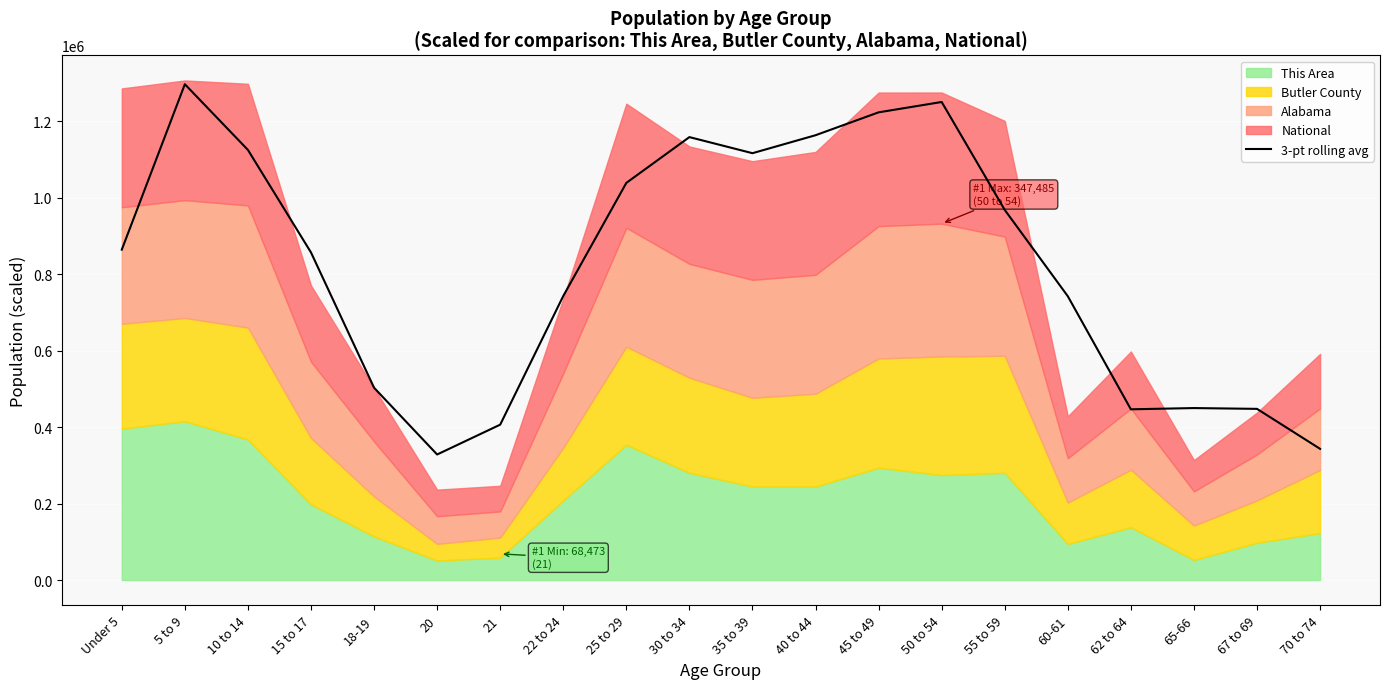

The chart shows a value of 489346.9 at 70 to 74. True or false?

False